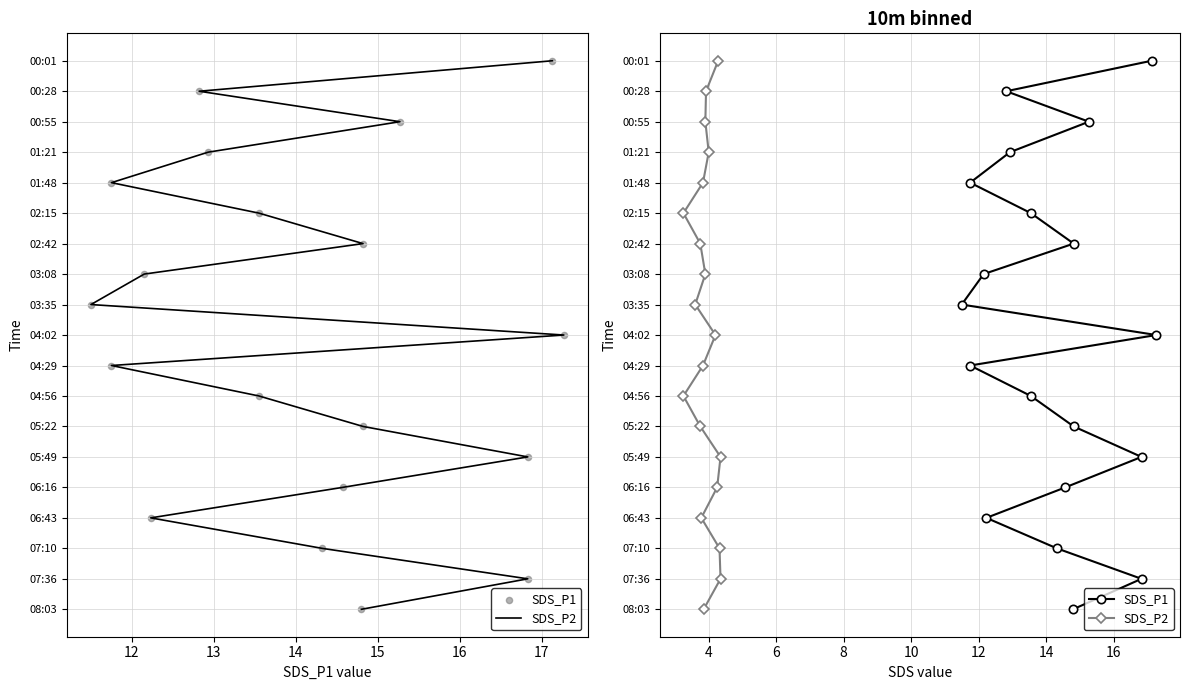

Which series has the largest total across all categories?

SDS_P1